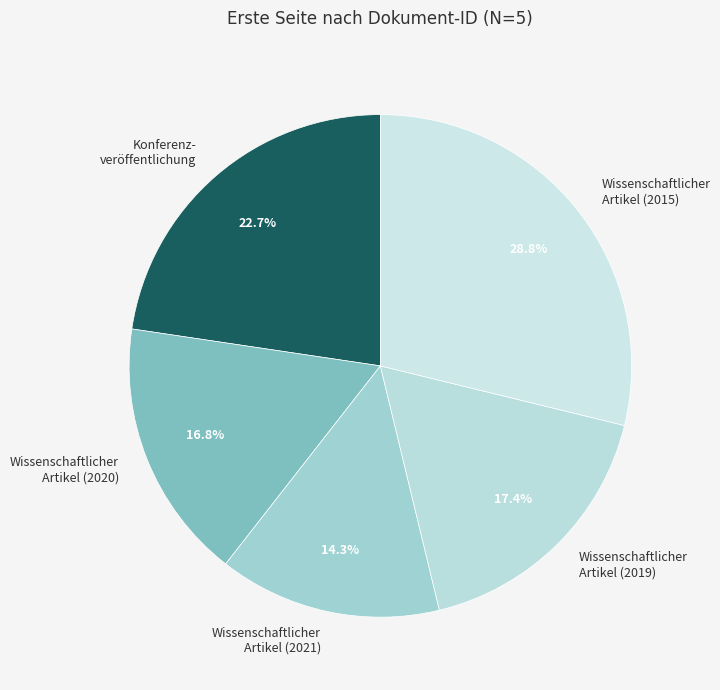

Which slice is the largest?

Wissenschaftlicher Artikel (2015)